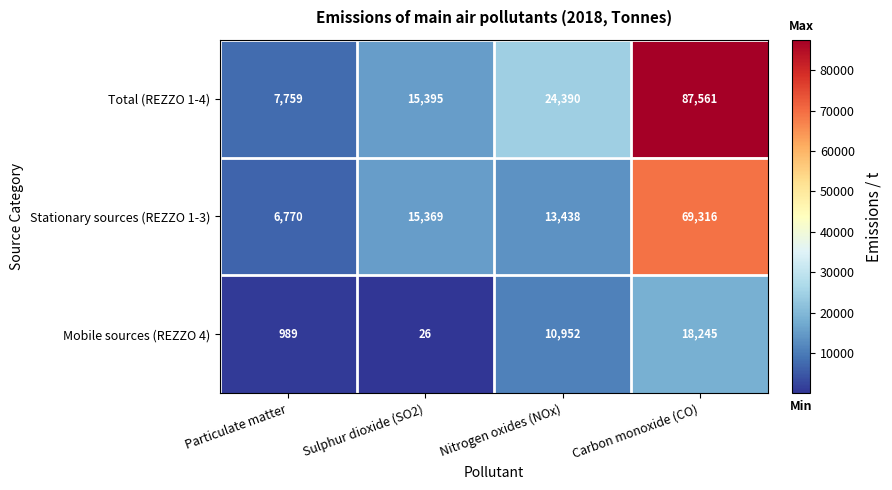

Which series has the widest spread of values?

Total (REZZO 1-4)